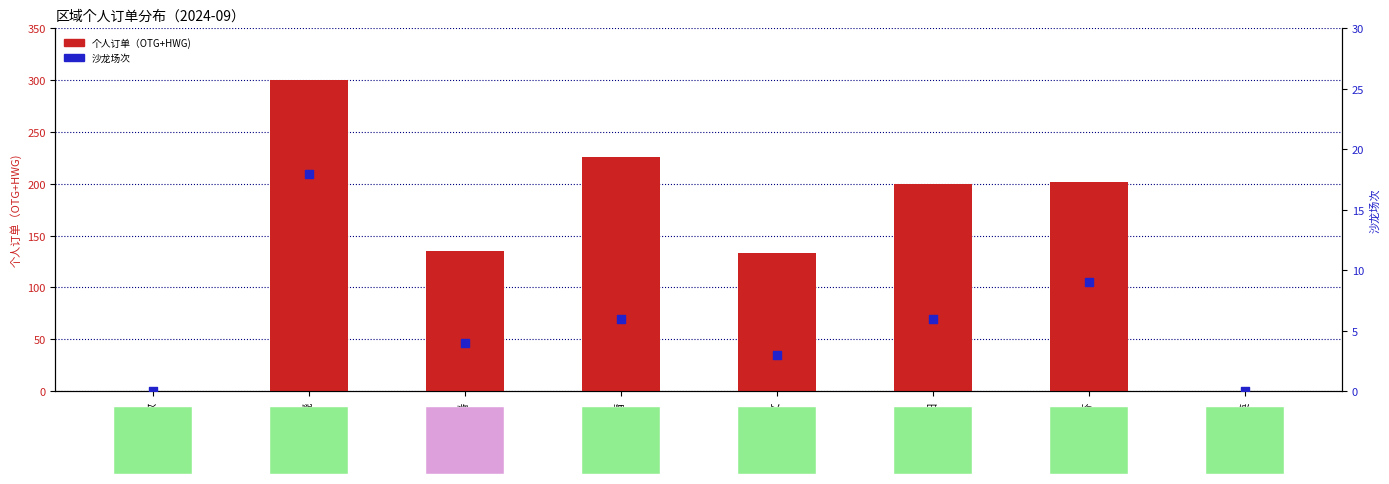

Is the value of 沙龙场次 at 张顾英 greater than the value of 个人订单（OTG+HWG) at 杨壹番?

No